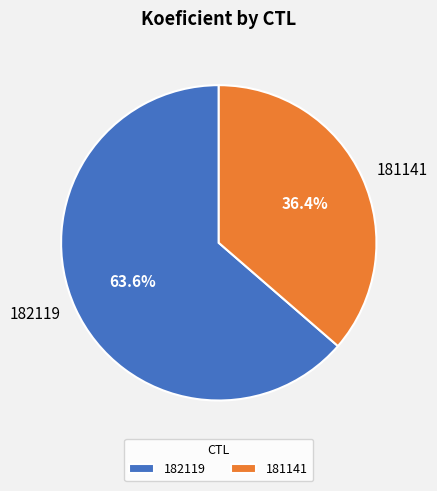

Is 181141 the majority of the pie?

No